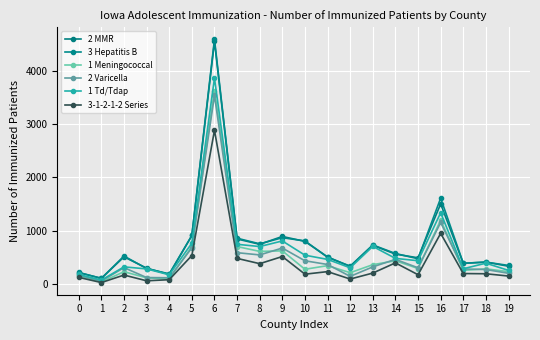

What is the difference between the 2 Varicella values at 8 and 13?

224